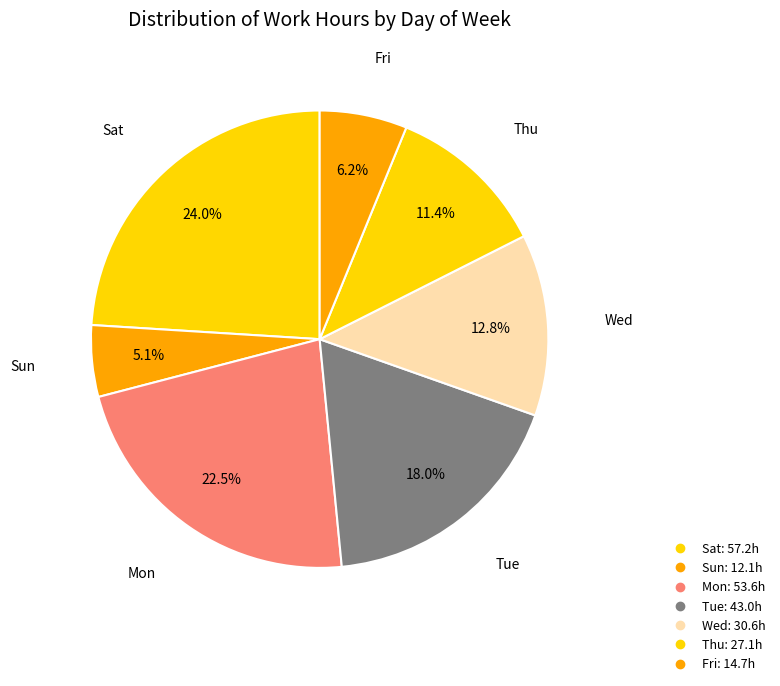

Is there any slice that represents more than half of the pie?

No